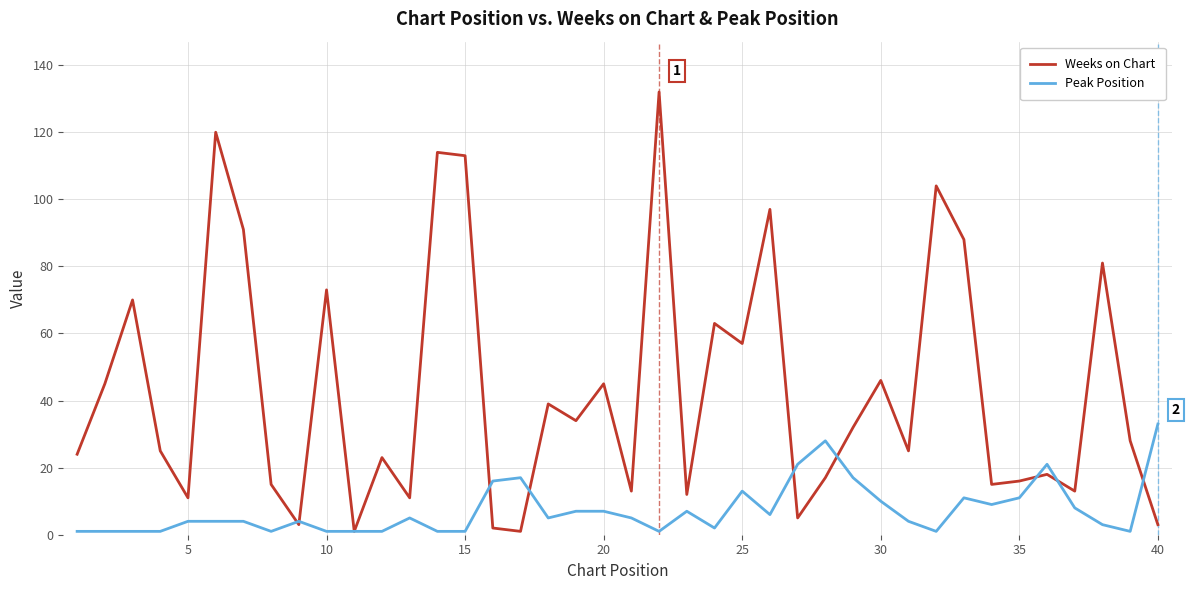

Which series has the widest spread of values?

Weeks on Chart